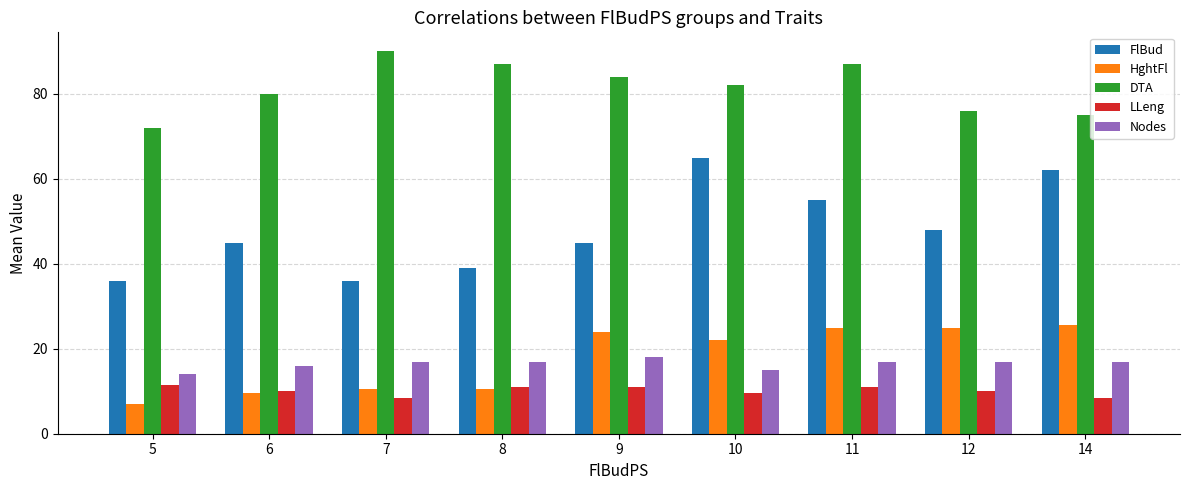

What are all the series names shown in the legend?

FlBud, HghtFl, DTA, LLeng, Nodes